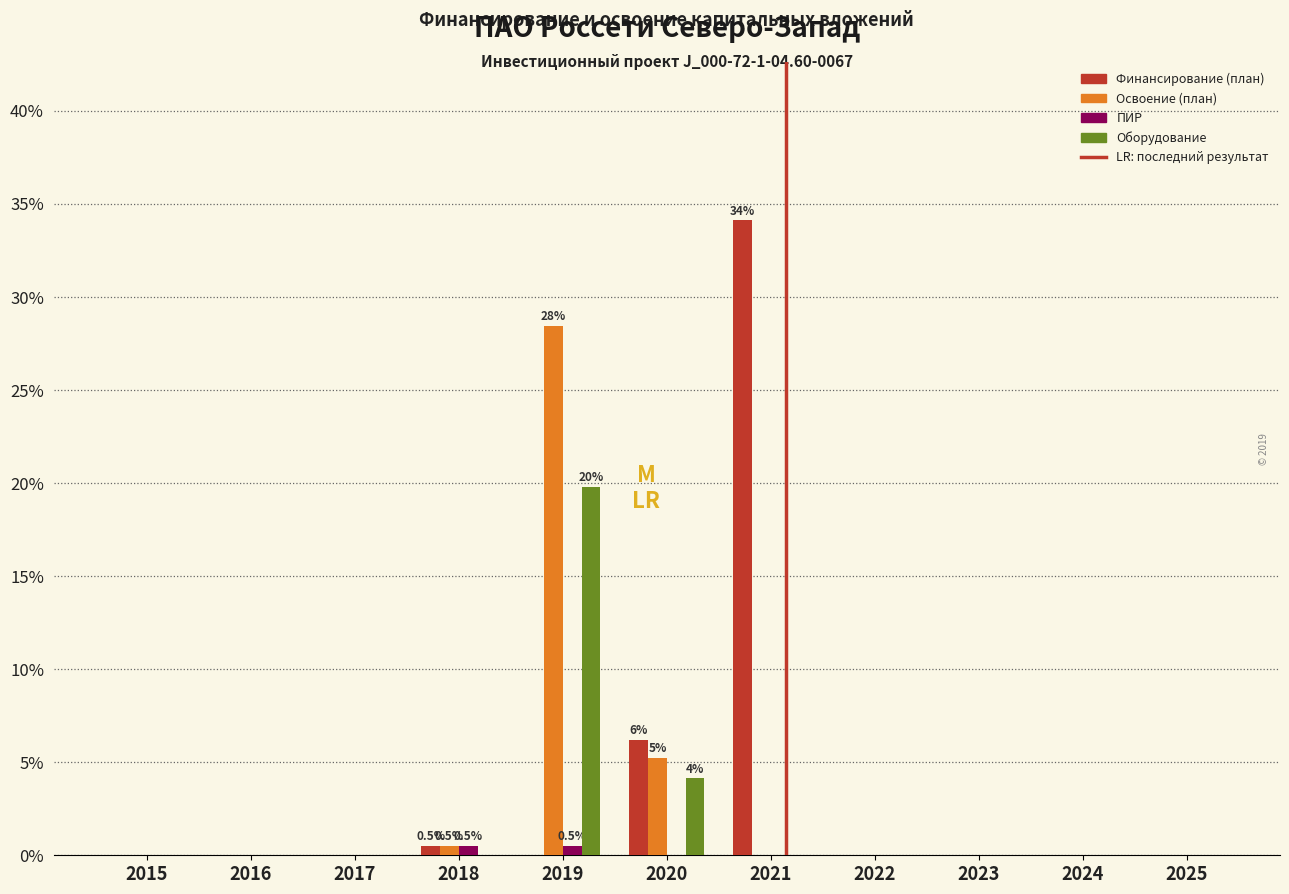

What is the greatest value displayed?

34.1